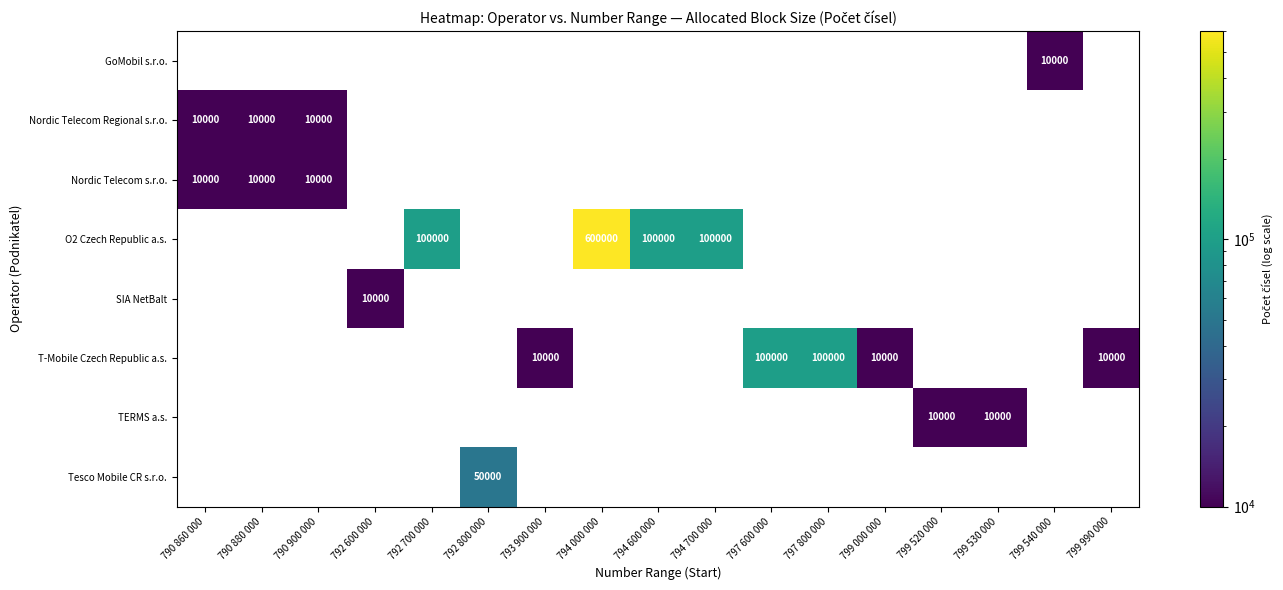

What is the highest value of the GoMobil s.r.o. series?

10000